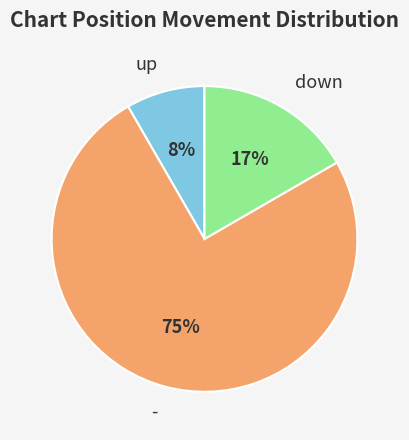

To the nearest percent, what portion does down represent?

17%